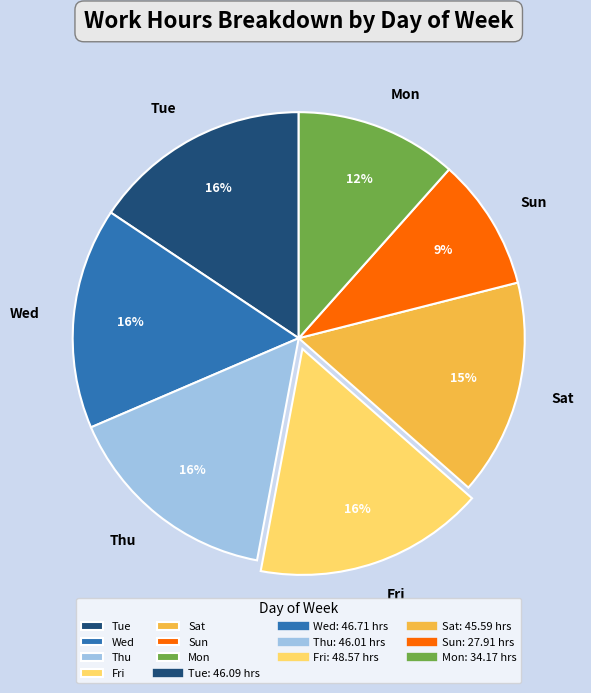

To the nearest percent, what is the average slice percentage?

14%